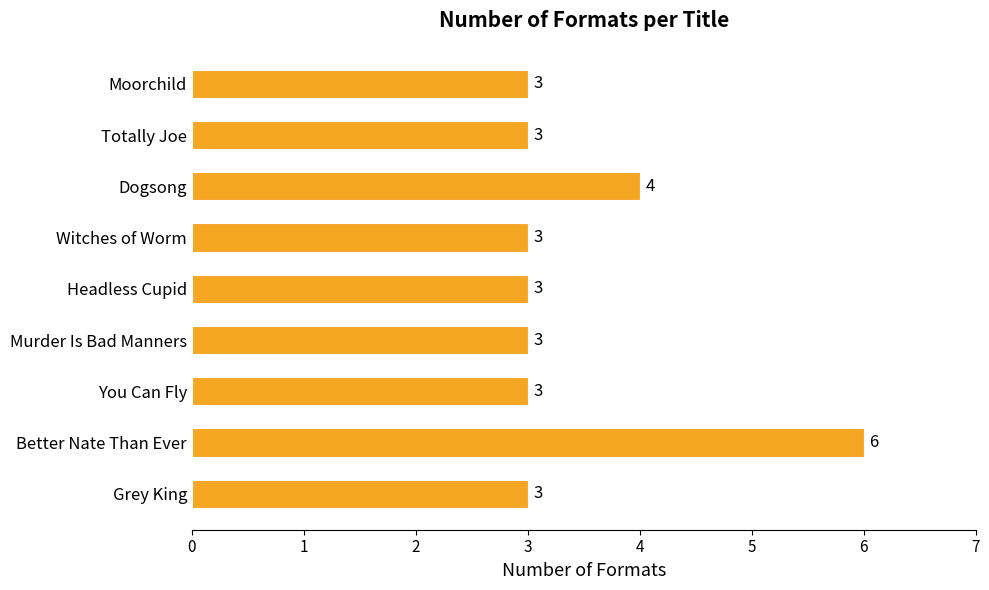

Reading bottom to top, transcribe all the data shown in this chart.

3	6	3	3	3	3	4	3	3